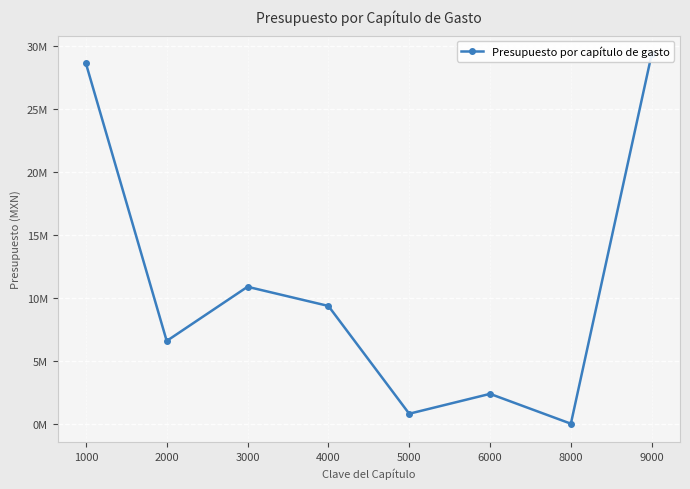

What is the change in value from 4000 to 9000?

+19996793.6